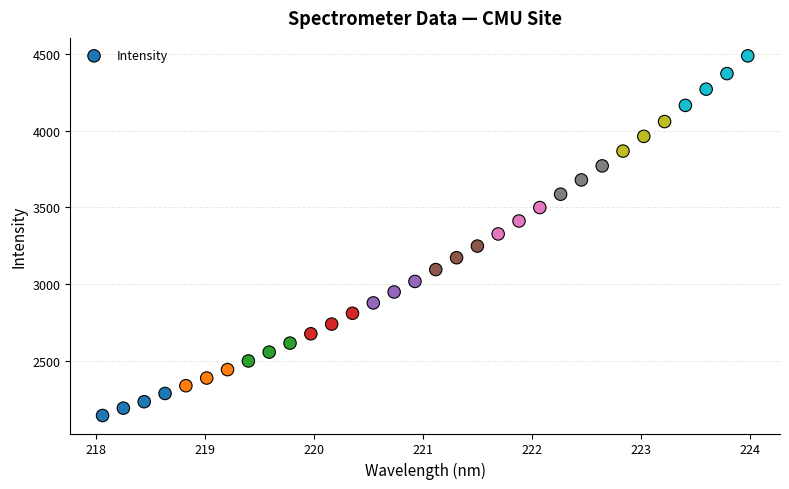

What is the range of X values (max minus min)?

5.9